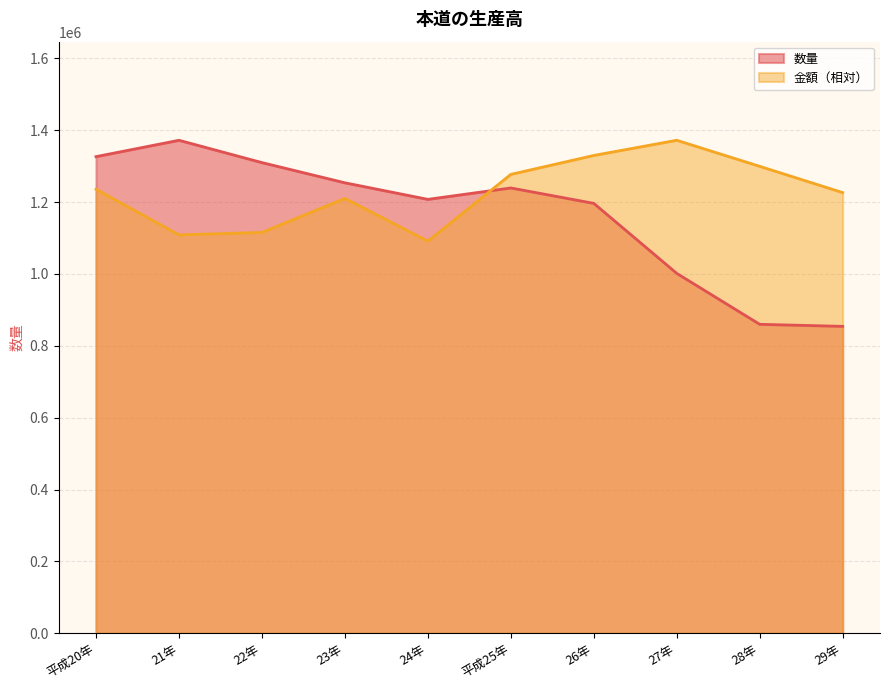

True or false: 金額 and 数量 intersect in this chart.

True